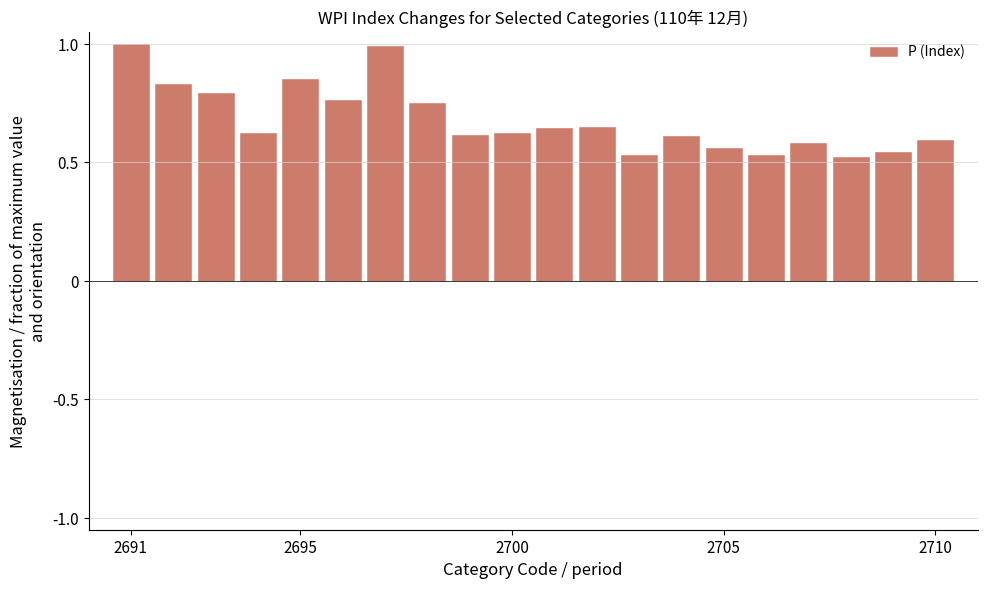

What is the maximum value shown in the chart?

1.0